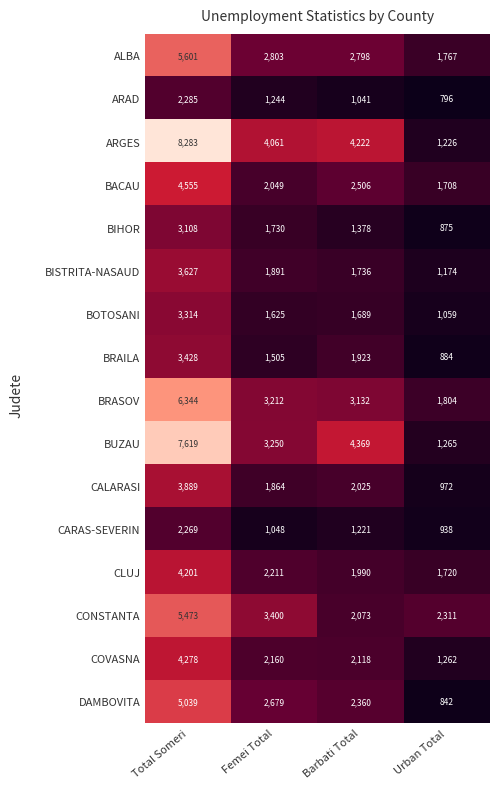

List the series in order of their peak value, highest first.

ARGES, BUZAU, BRASOV, ALBA, CONSTANTA, DAMBOVITA, BACAU, COVASNA, CLUJ, CALARASI, BISTRITA-NASAUD, BRAILA, BOTOSANI, BIHOR, ARAD, CARAS-SEVERIN